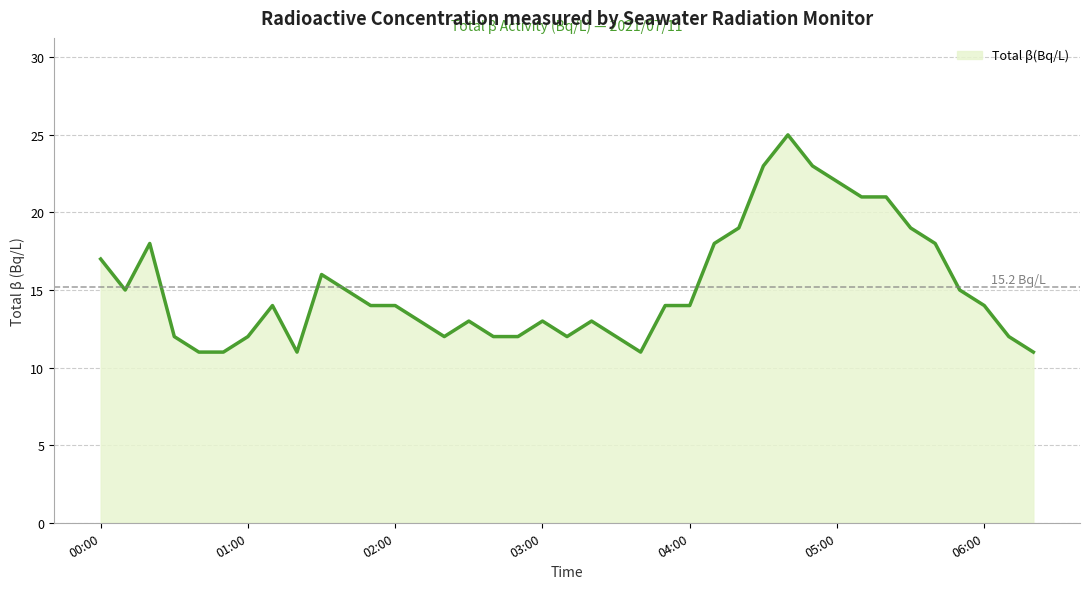

What is the difference between the maximum and minimum values?

14